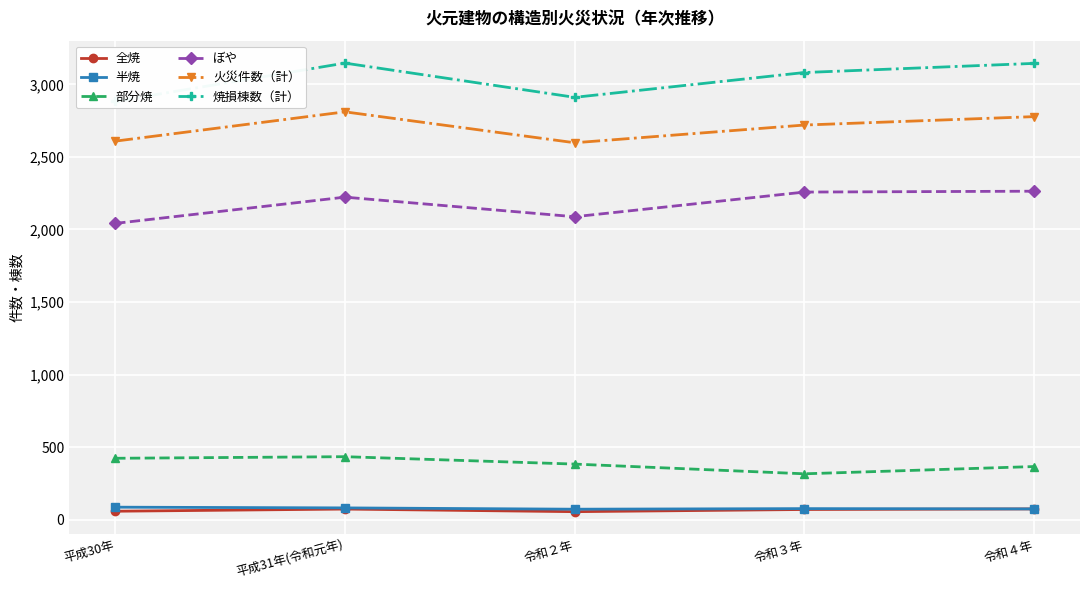

What is the difference between the second highest and minimum values in the 焼損棟数（計） series?

262